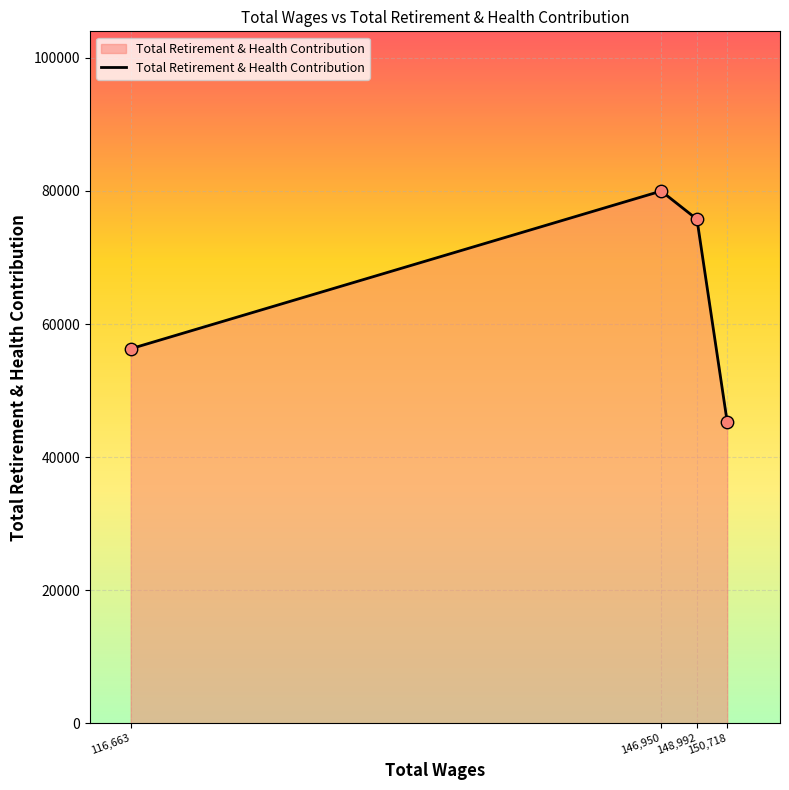

Approximately how many times larger is the value at 150,718 compared to 148,992?

0.6